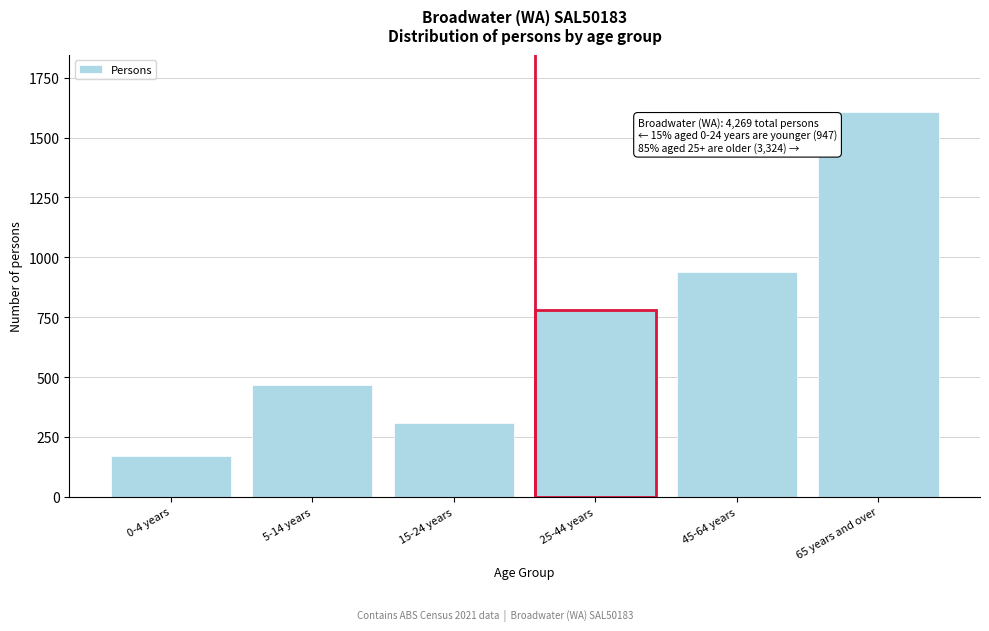

Reading left to right, extract all data points from this chart.

0-4 years=171	5-14 years=466	15-24 years=310	25-44 years=782	45-64 years=937	65 years and over=1605